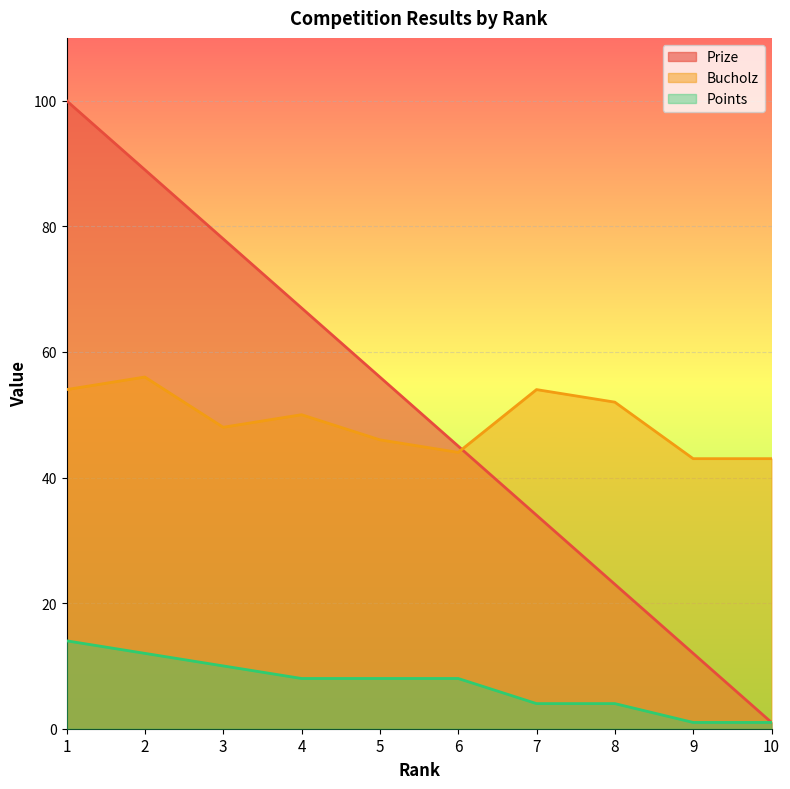

Between 1 and 4, which series saw the biggest shift?

Prize